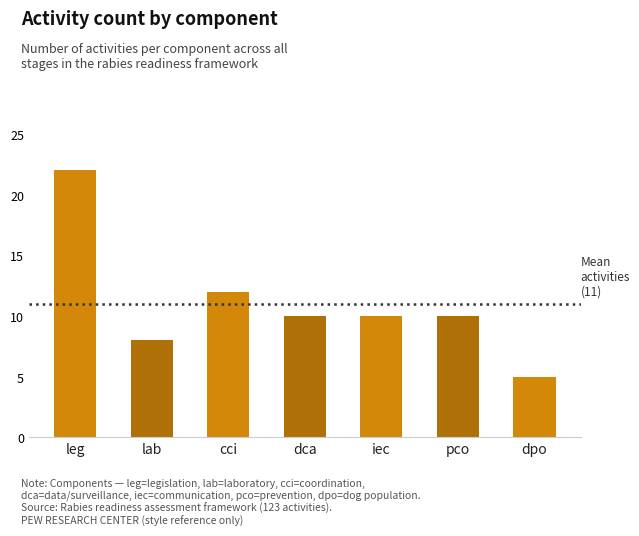

What is the ratio of the value at iec to the value at pco?

1.0